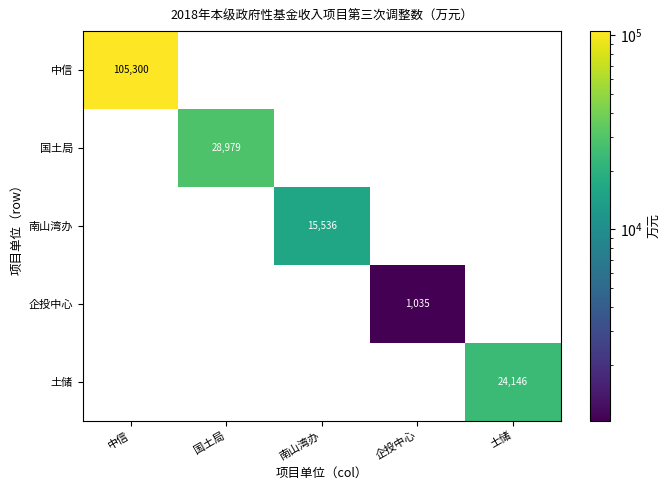

What is the average value of the 国土局 series?

5796